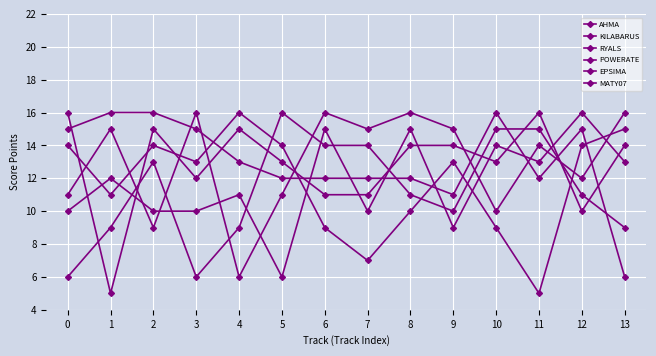

Rank the series by their maximum value, from lowest to highest.

AHMA, KILABARUS, RYALS, POWERATE, EPSIMA, MATY07